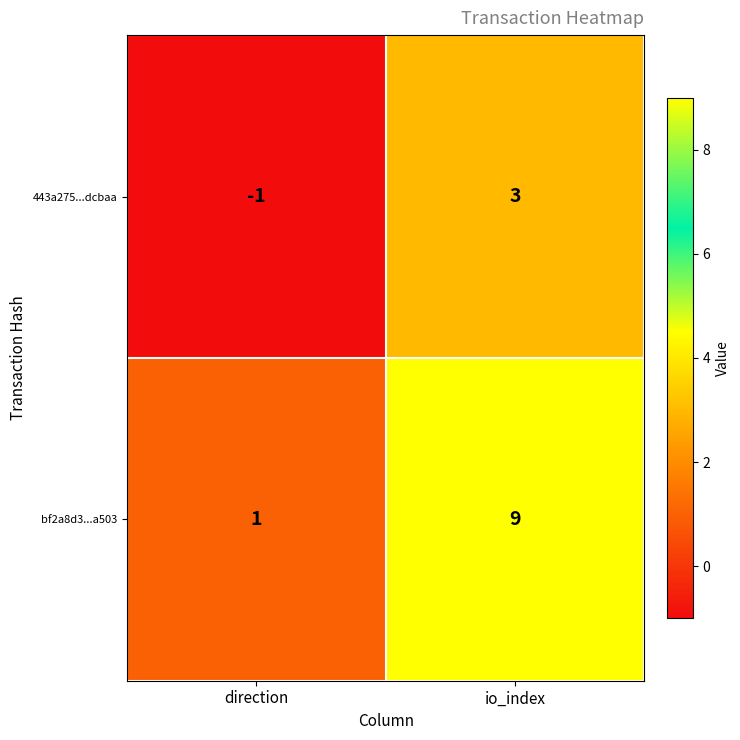

The 443a275...dcbaa series shows 3 at io_index. True or false?

True